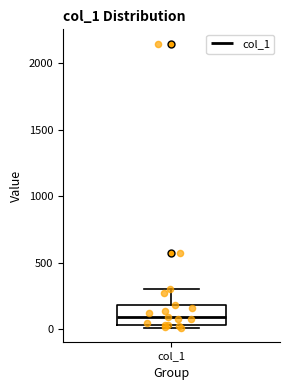

Read this box plot against the y-axis: the position of the median line, the range covered by the box, and the ends of both whiskers. The values are not printed on the chart, so give them approximately, as read against the axis.

median 100, box 50 to 200, whiskers 0 to 300